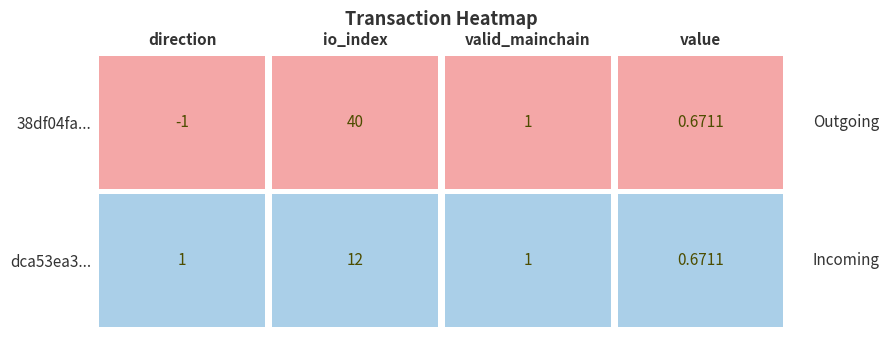

At direction, list the series in order from largest to smallest.

dca53ea352e9dc2907808c6fb47cd2365880619, 38df04fa029fb215d56e3378b2883015e231d76